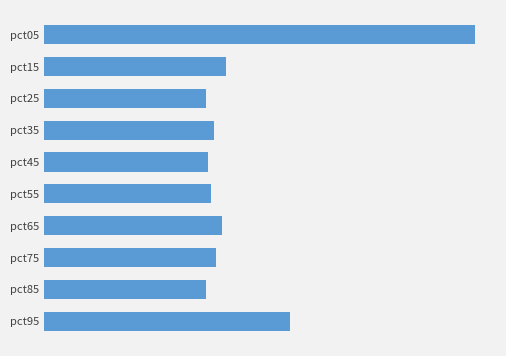

Does the chart contain any negative values?

No